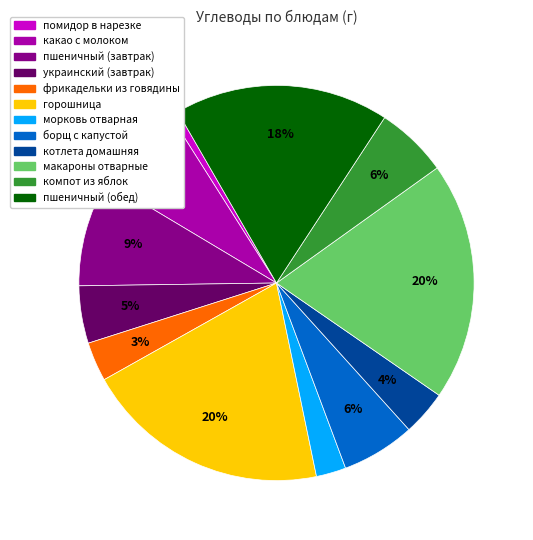

What percentage is the пшеничный (обед) slice, to the nearest percent?

18%